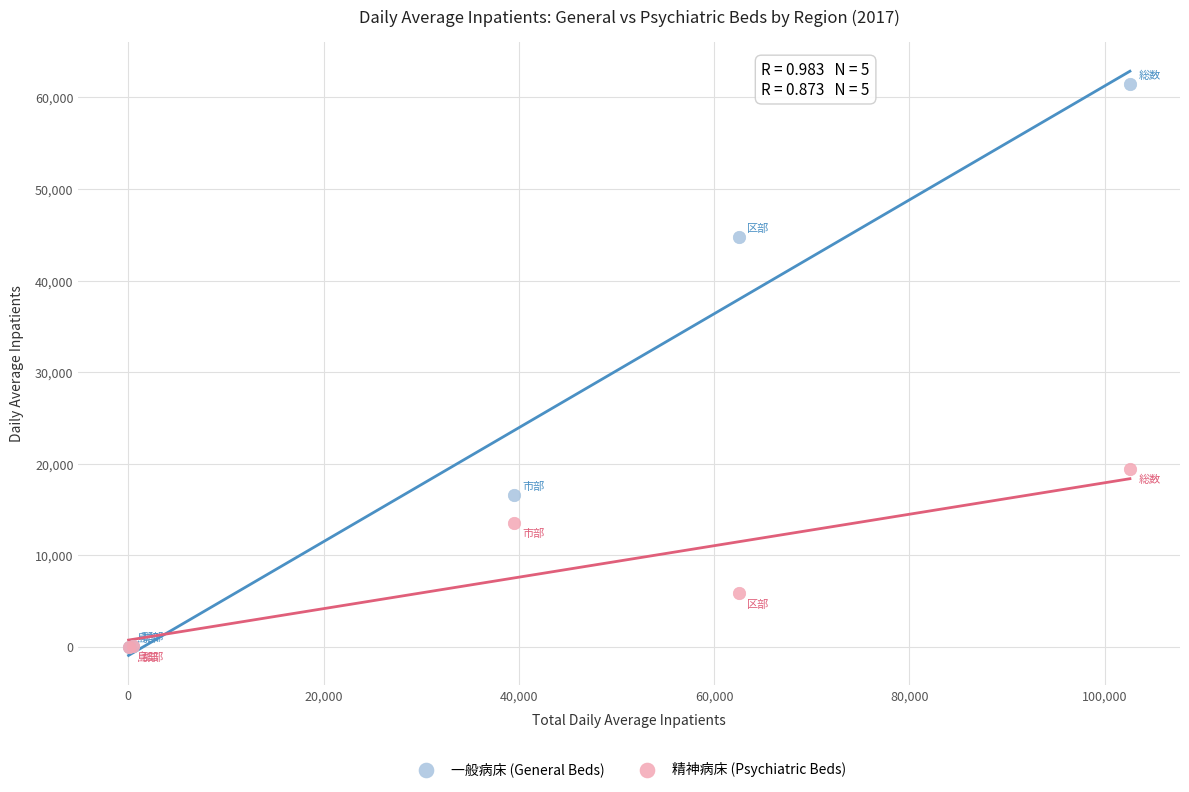

In the 一般病床 (General Beds) series, what Y value is closest to 30727?

44740.1